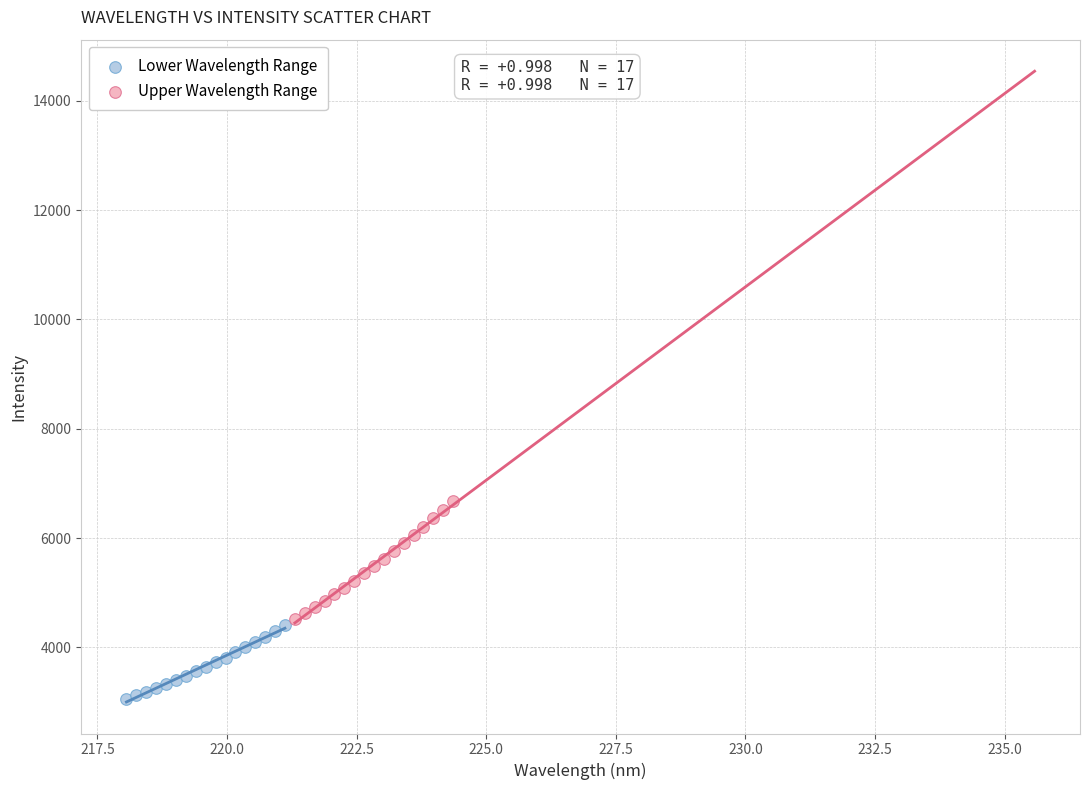

Which series has the largest Y range (max minus min)?

Upper Wavelength Range